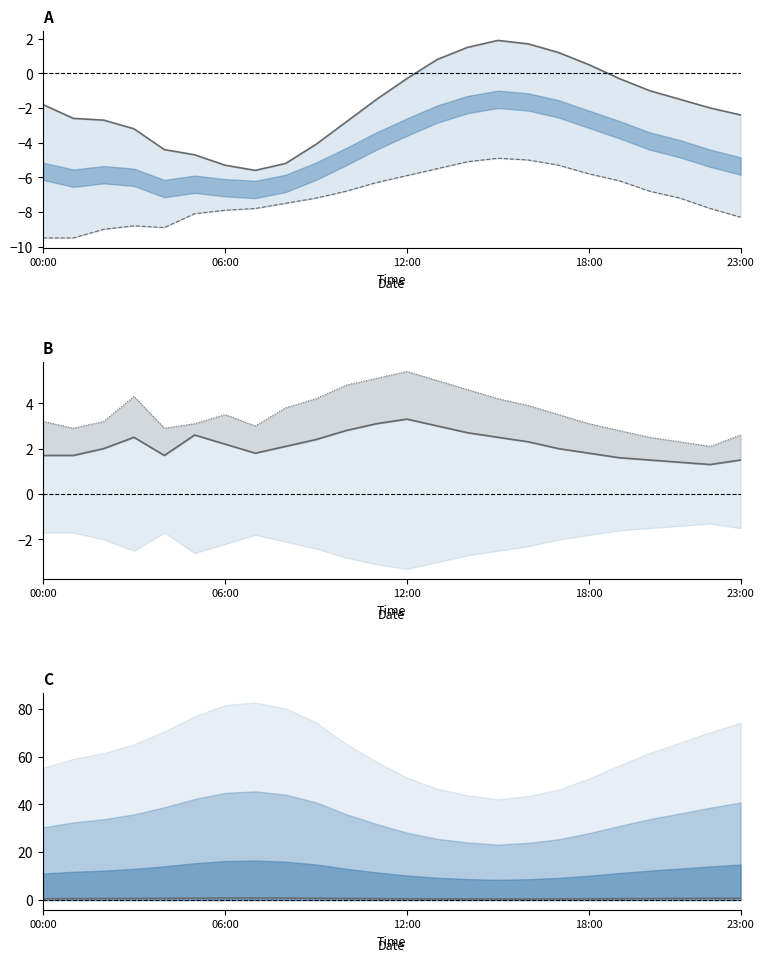

Where does the Temperature series first go above -1?

12:00